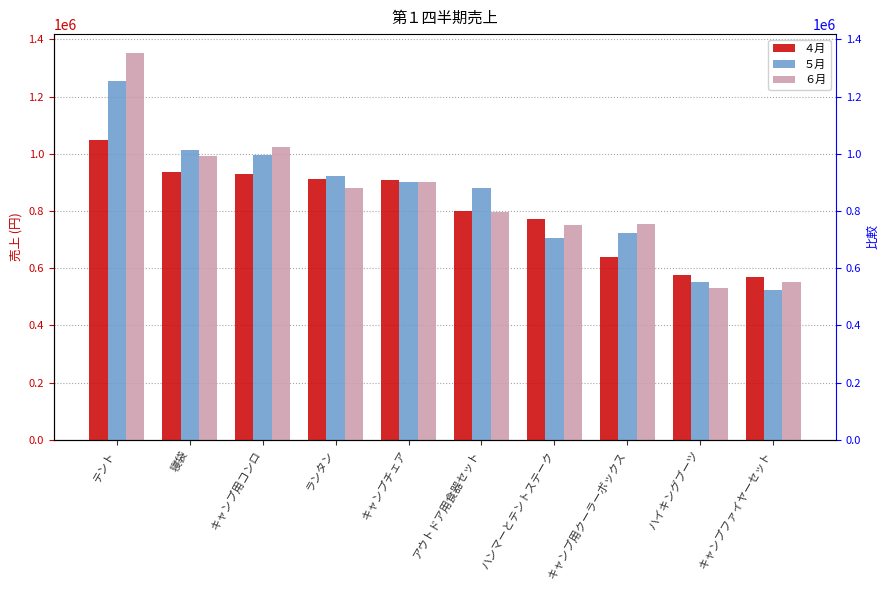

List the labels in order of ６月 value, largest first.

テント, キャンプ用コンロ, 寝袋, キャンプチェア, ランタン, アウトドア用食器セット, キャンプ用クーラーボックス, ハンマーとテントステーク, キャンプファイヤーセット, ハイキングブーツ